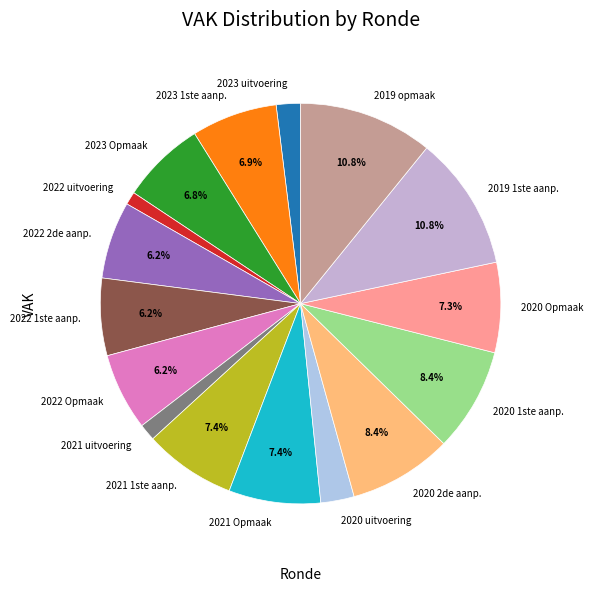

Does any single category account for the majority?

No